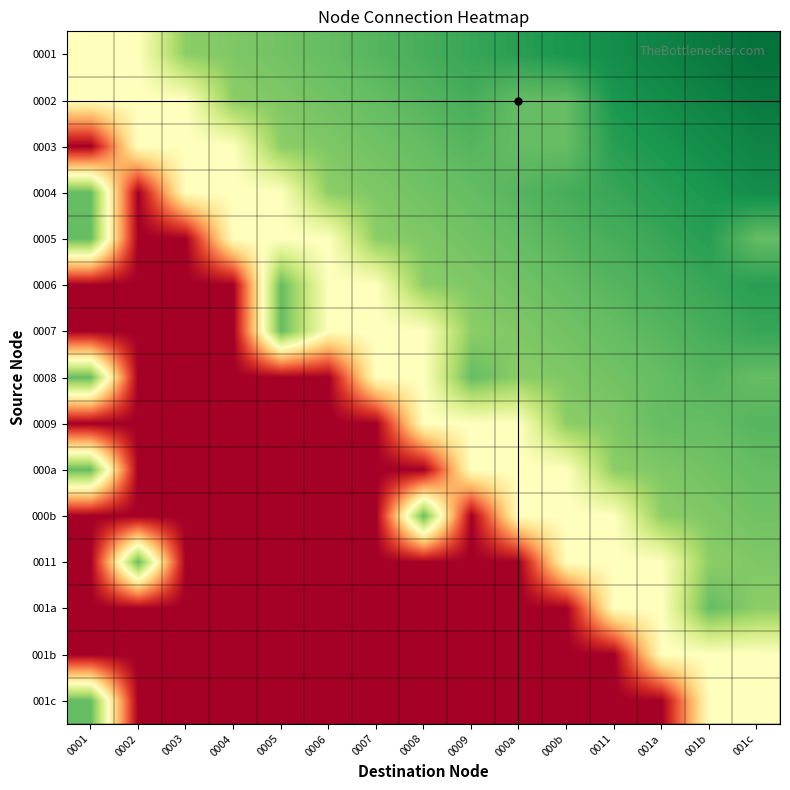

What is the difference between the highest and lowest values at 0008?

0.8